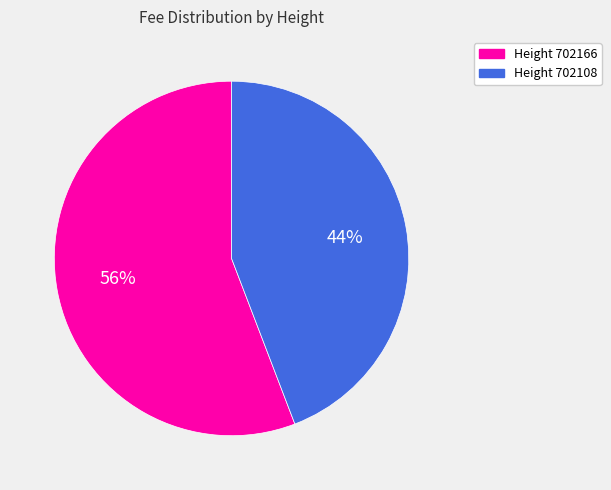

Is there any slice that represents more than half of the pie?

Yes